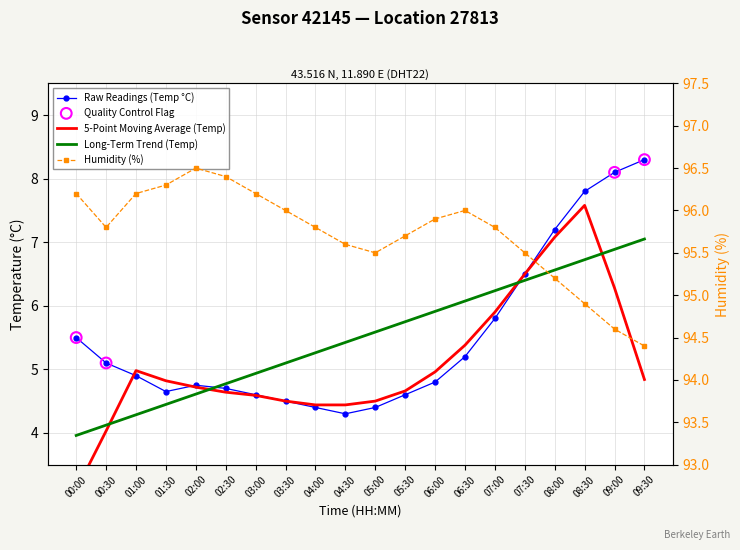

At how many categories does at least one series exceed 38?

20